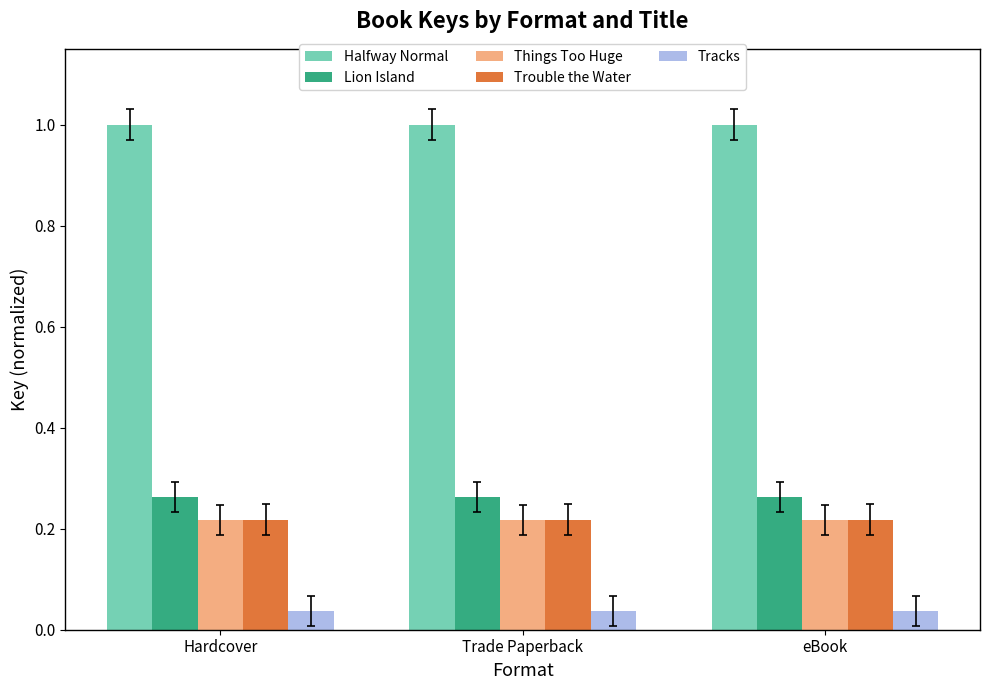

What is the spread (max minus min) of values at eBook?

1.0